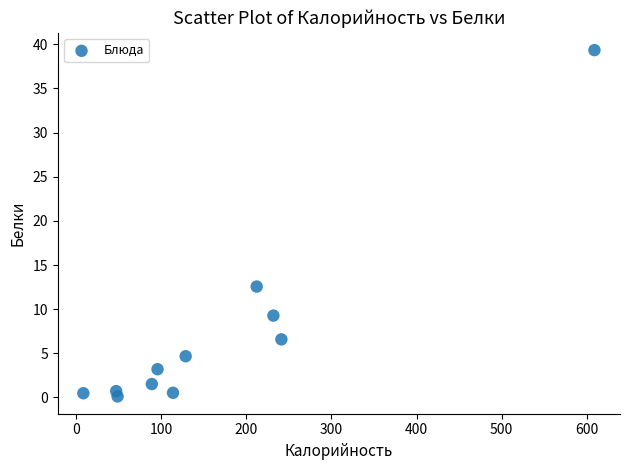

What is the average X value?

165.9